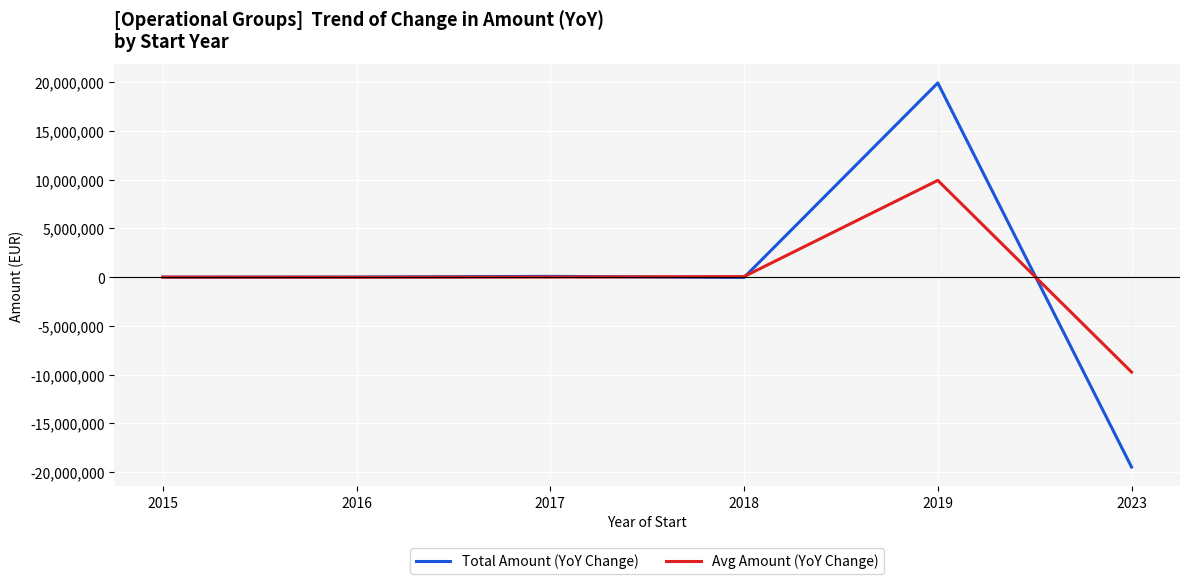

At which category is the sum across all series the highest?

2019